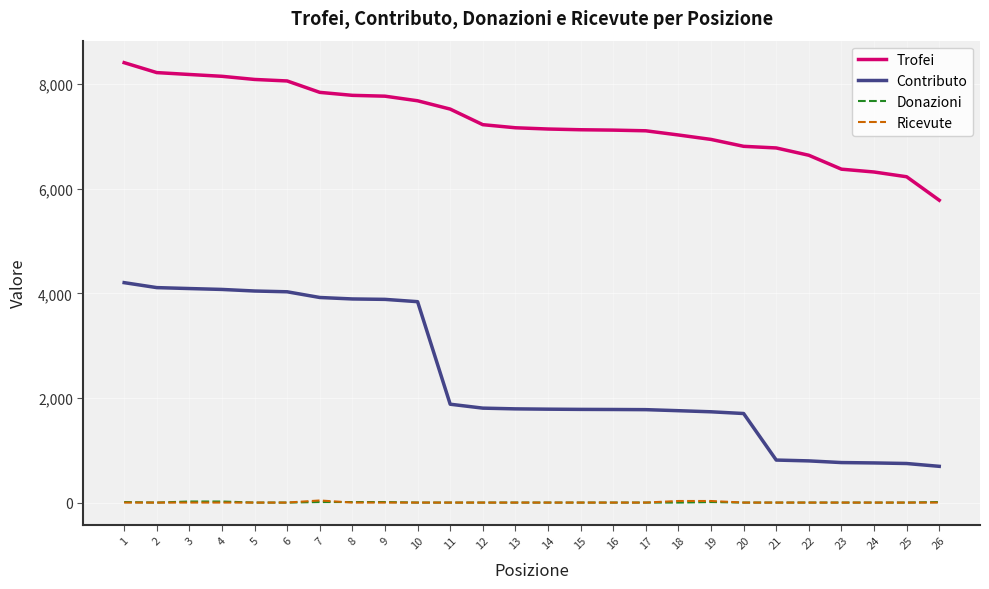

What are all the series names shown in the legend?

Trofei, Contributo, Donazioni, Ricevute